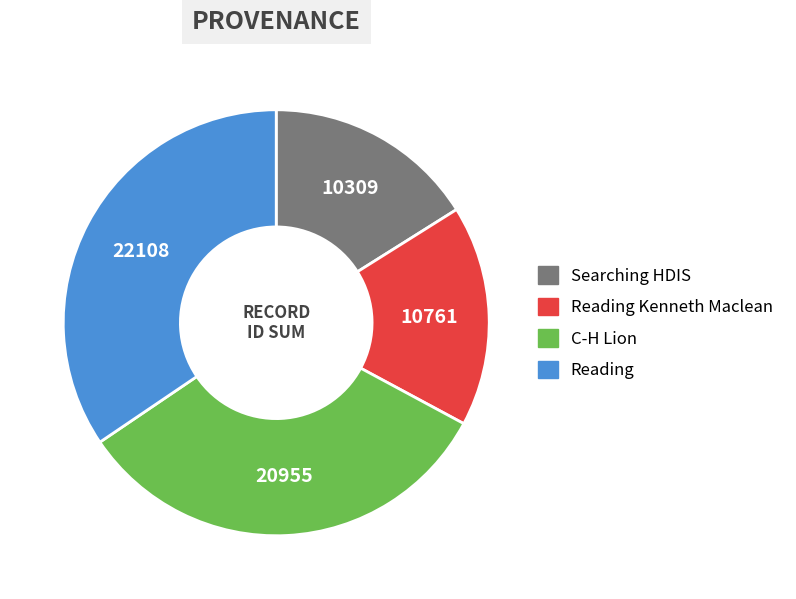

Do Searching HDIS and Reading together represent more than half of the pie?

Yes